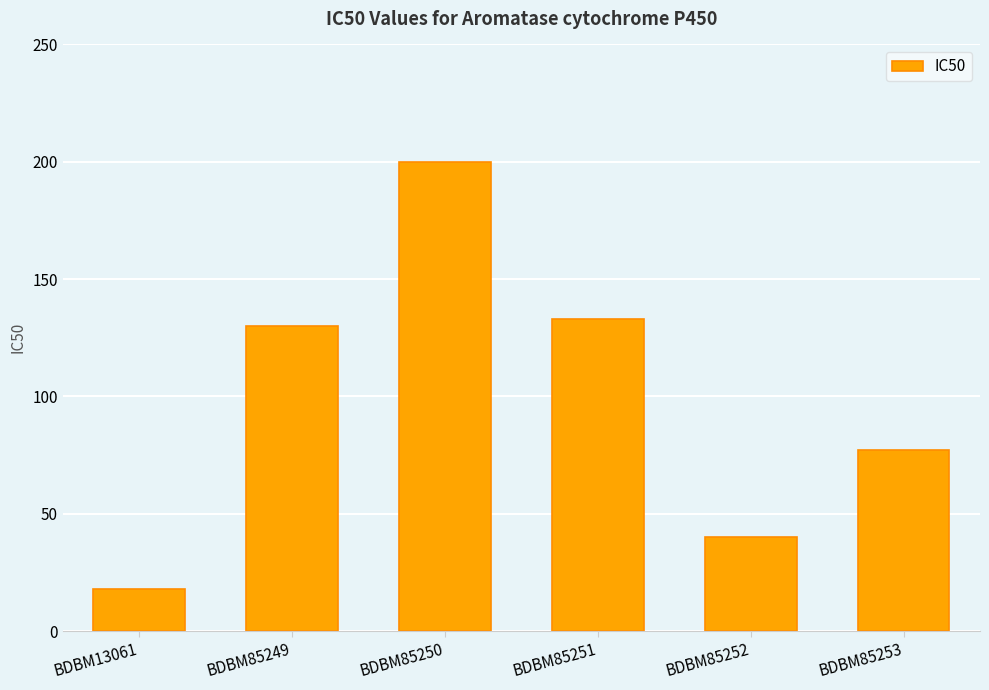

Which label corresponds to the smallest value in the chart?

BDBM13061